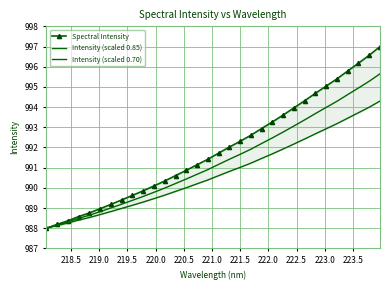

Rank the series by their maximum value, from lowest to highest.

Intensity (scaled 0.70), Intensity (scaled 0.85), Spectral Intensity